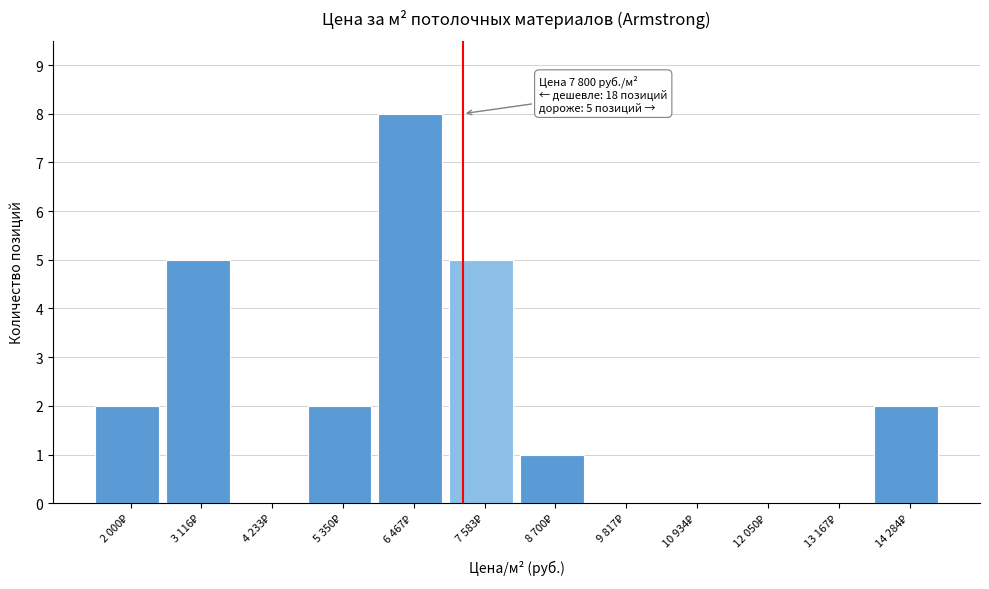

What is the maximum value shown in the chart?

8